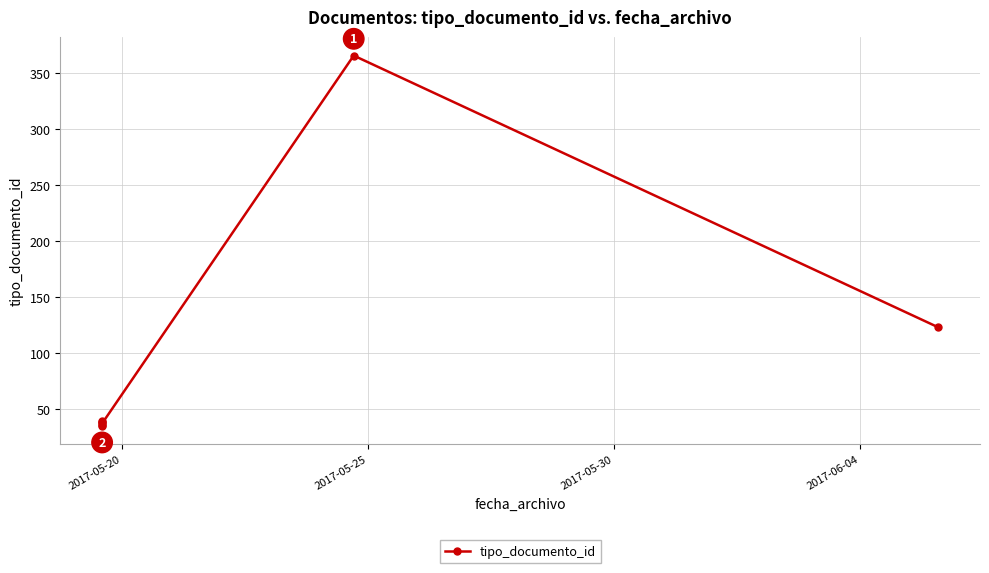

What is the sum of all values?

674